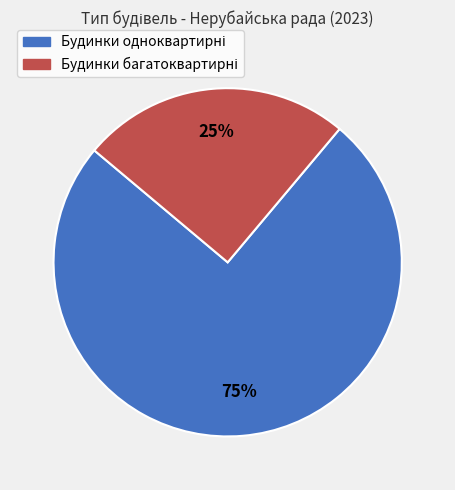

How many segments does this pie chart have?

2